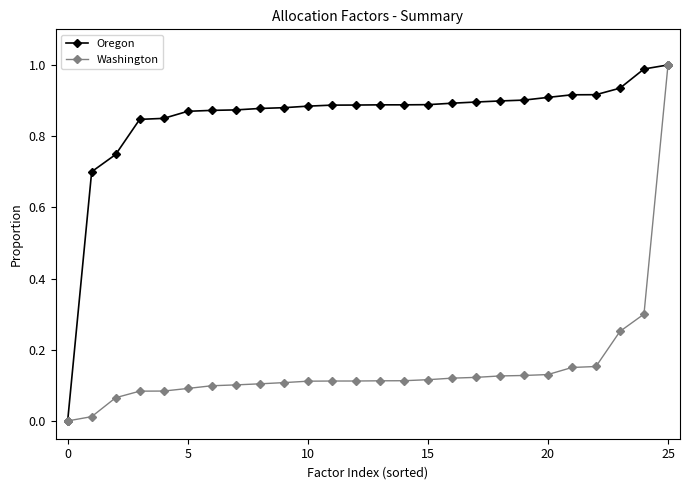

Which series has the largest total across all categories?

Oregon